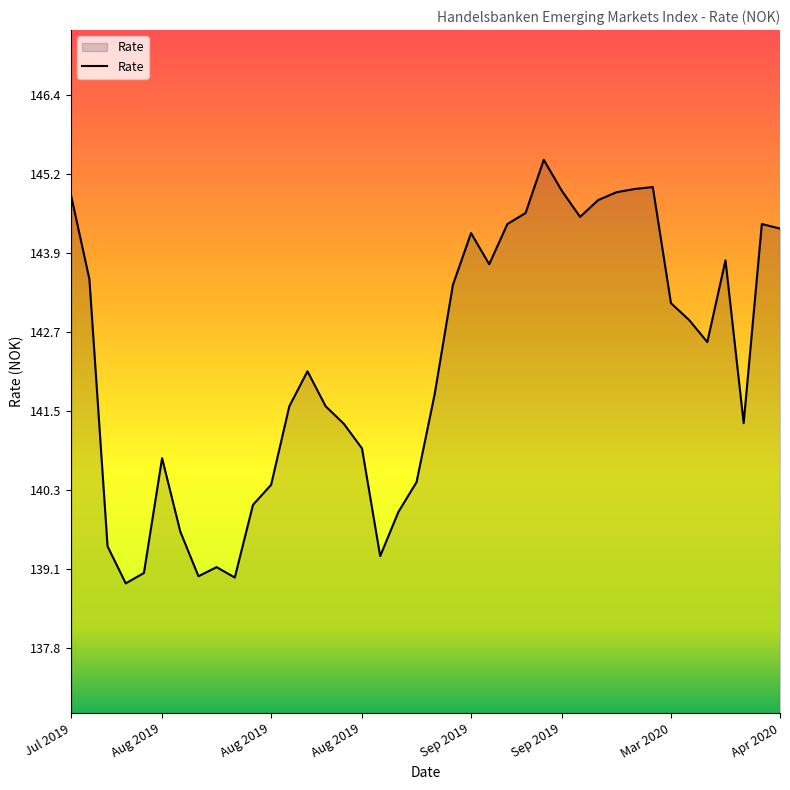

What is the greatest value displayed?

145.4